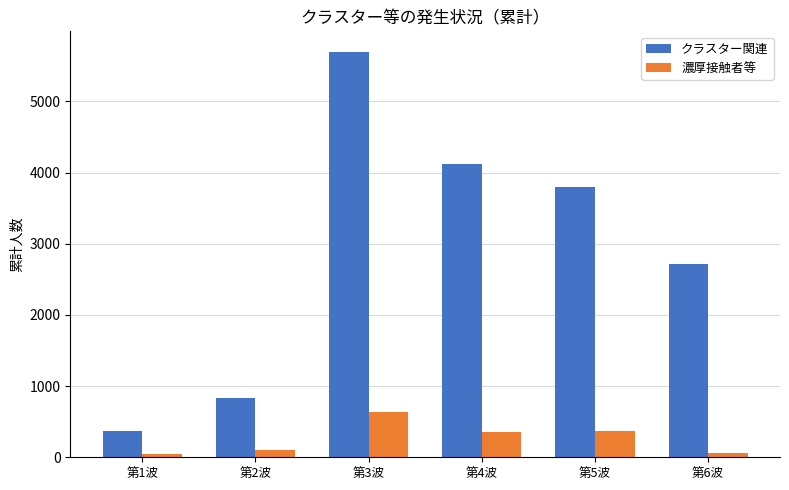

The value of クラスター関連 at 第2波 is 840. True or false?

True